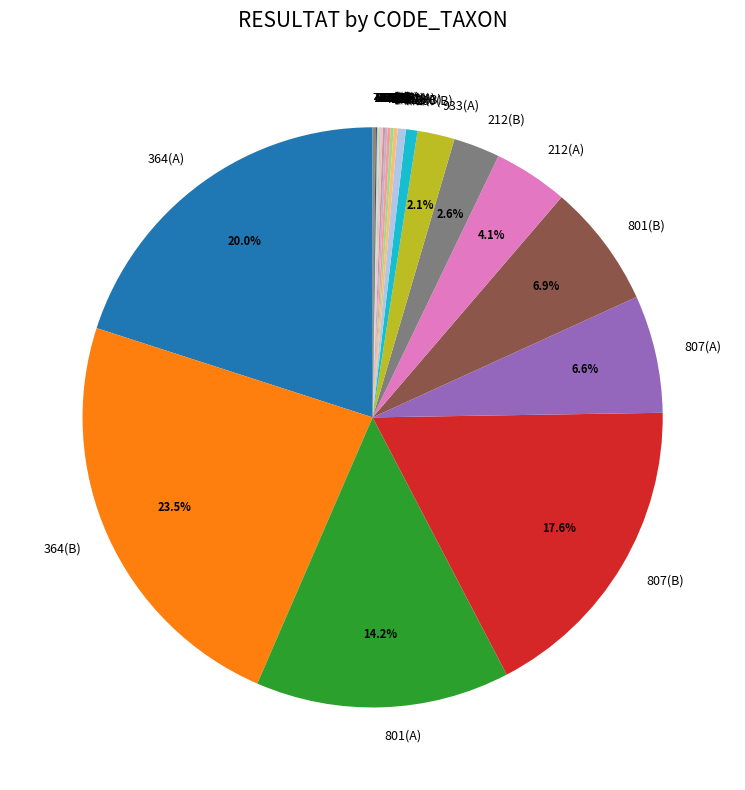

Approximately how many times larger is the value at 807(A) compared to 364(A)?

0.3